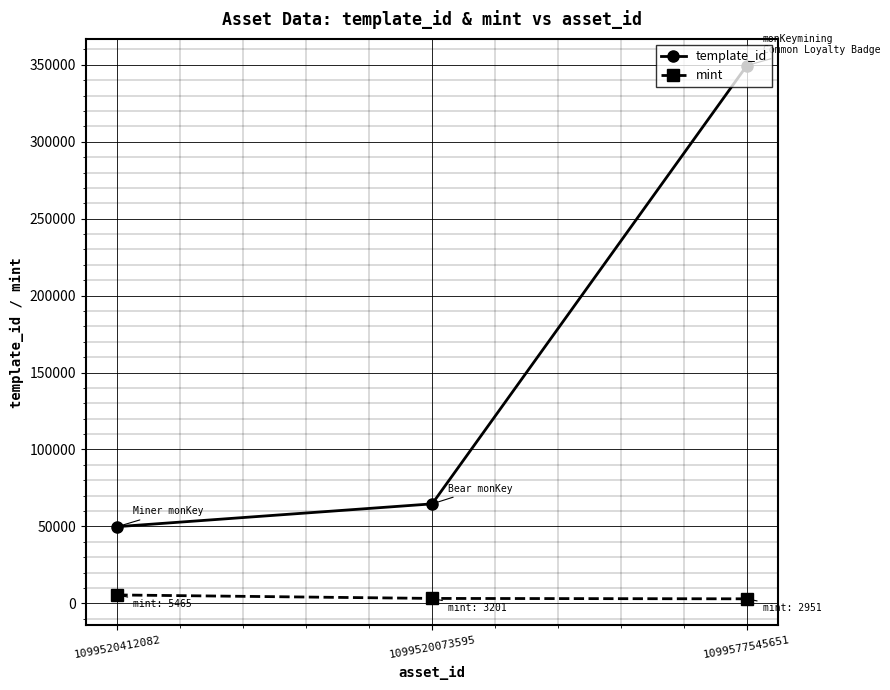

What is the sum of all template_id values?

464032